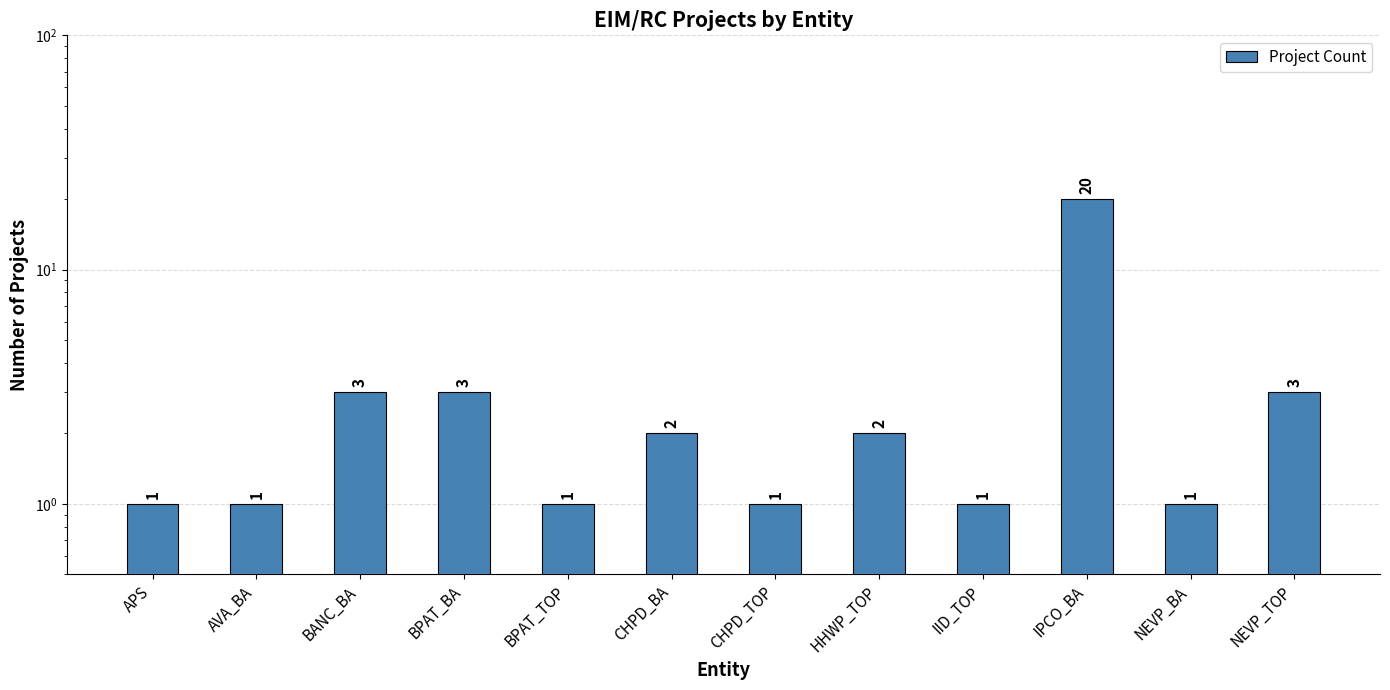

Reading left to right, list all the values displayed in this chart.

APS=1	AVA_BA=1	BANC_BA=3	BPAT_BA=3	BPAT_TOP=1	CHPD_BA=2	CHPD_TOP=1	HHWP_TOP=2	IID_TOP=1	IPCO_BA=20	NEVP_BA=1	NEVP_TOP=3